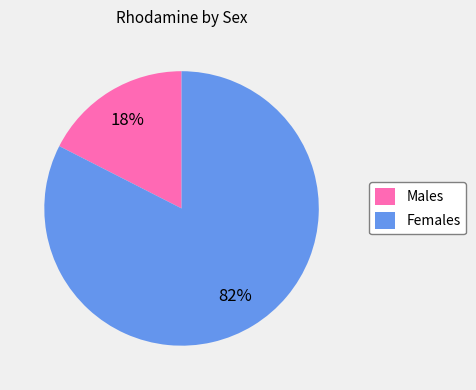

To the nearest percent, what portion does Females represent?

82%